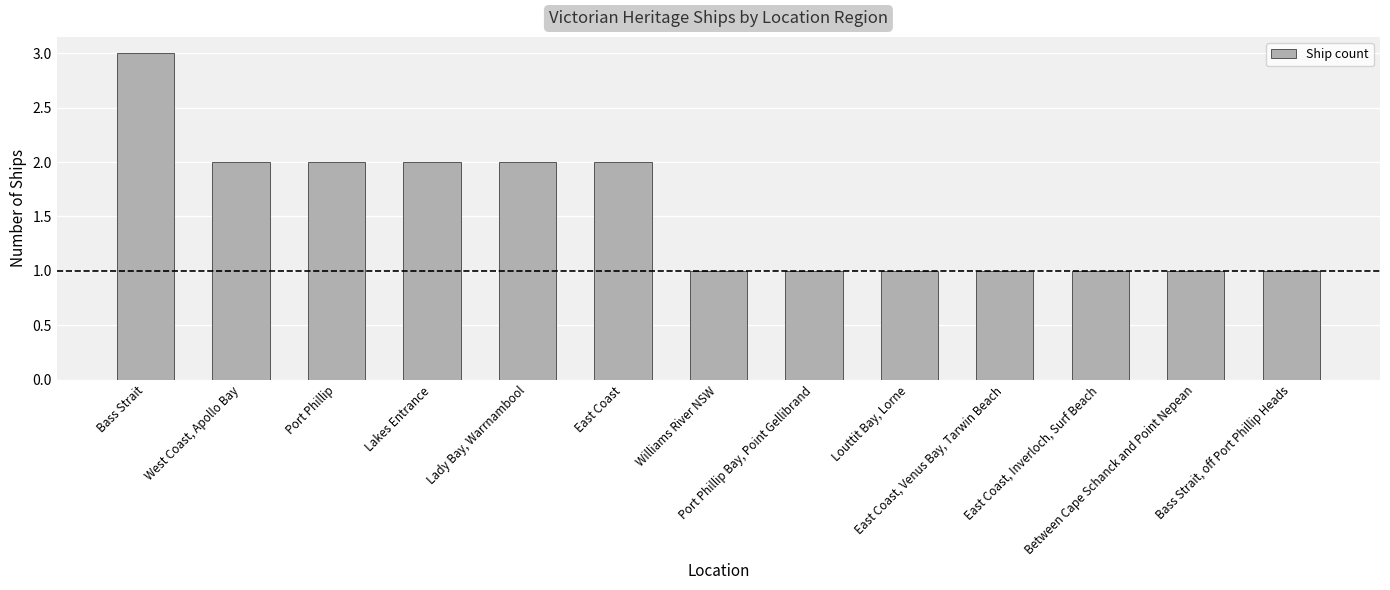

Reading left to right, transcribe all the data shown in this chart.

3	2	2	2	2	2	1	1	1	1	1	1	1